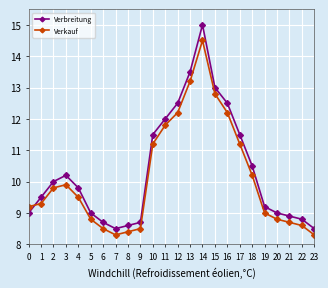

How many interior local valleys does the Verkauf series have?

1